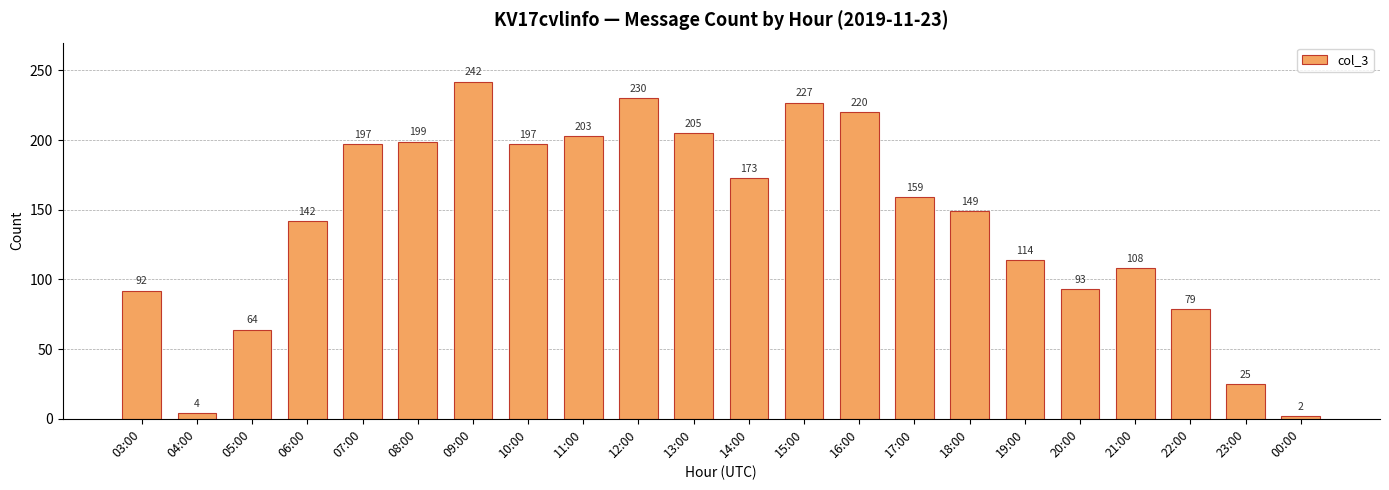

What is the maximum value shown in the chart?

242